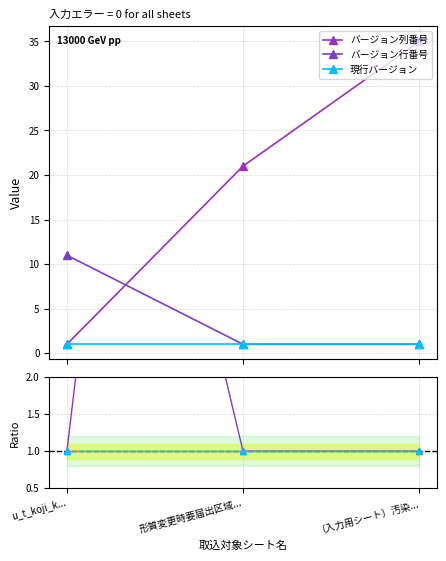

The value of バージョン列番号 at u_t_koji_k... is 0. True or false?

False